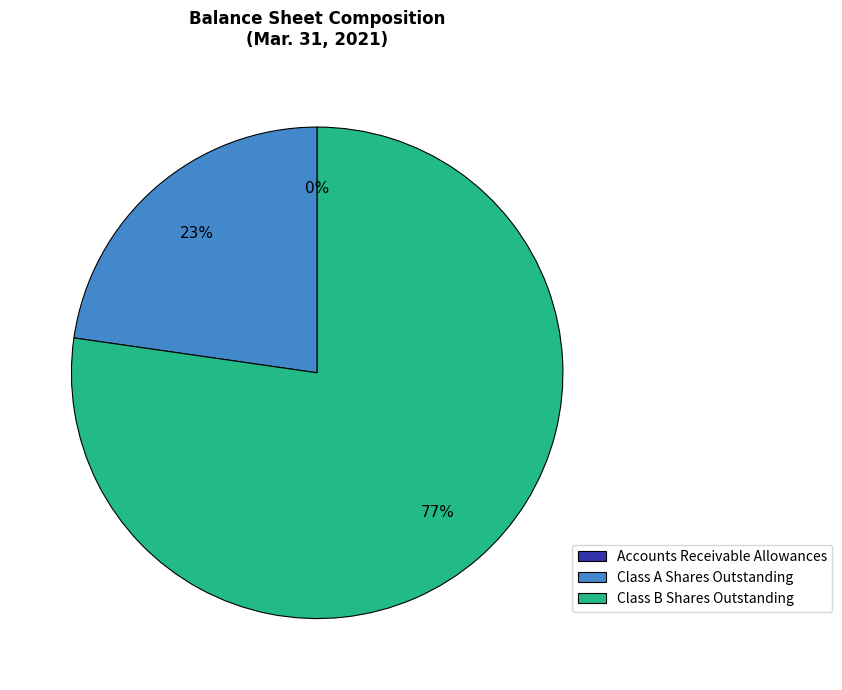

Is the sum of Class A Shares Outstanding and Class B Shares Outstanding greater than half?

Yes